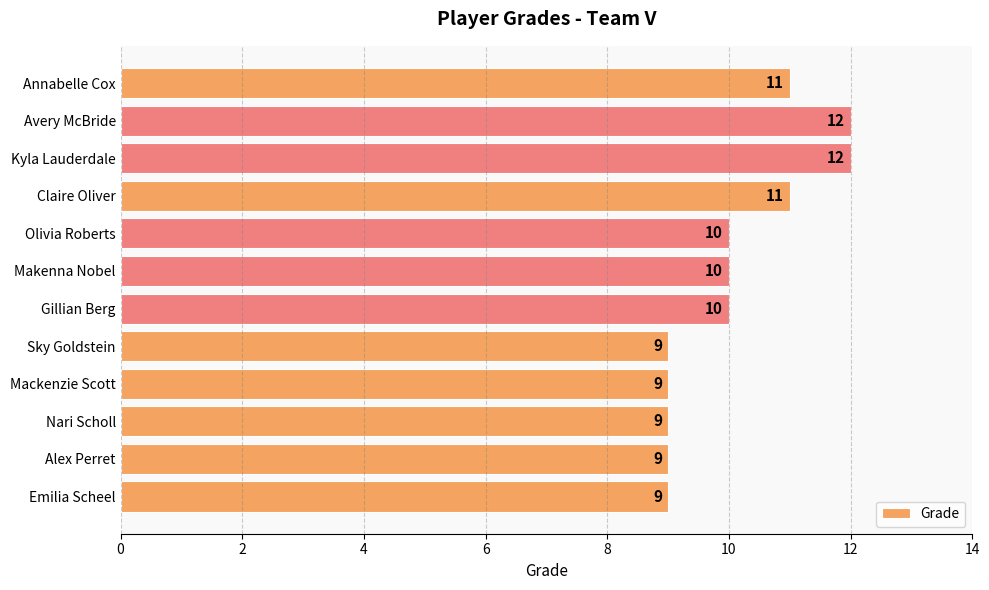

The value at Makenna Nobel is 10. True or false?

True